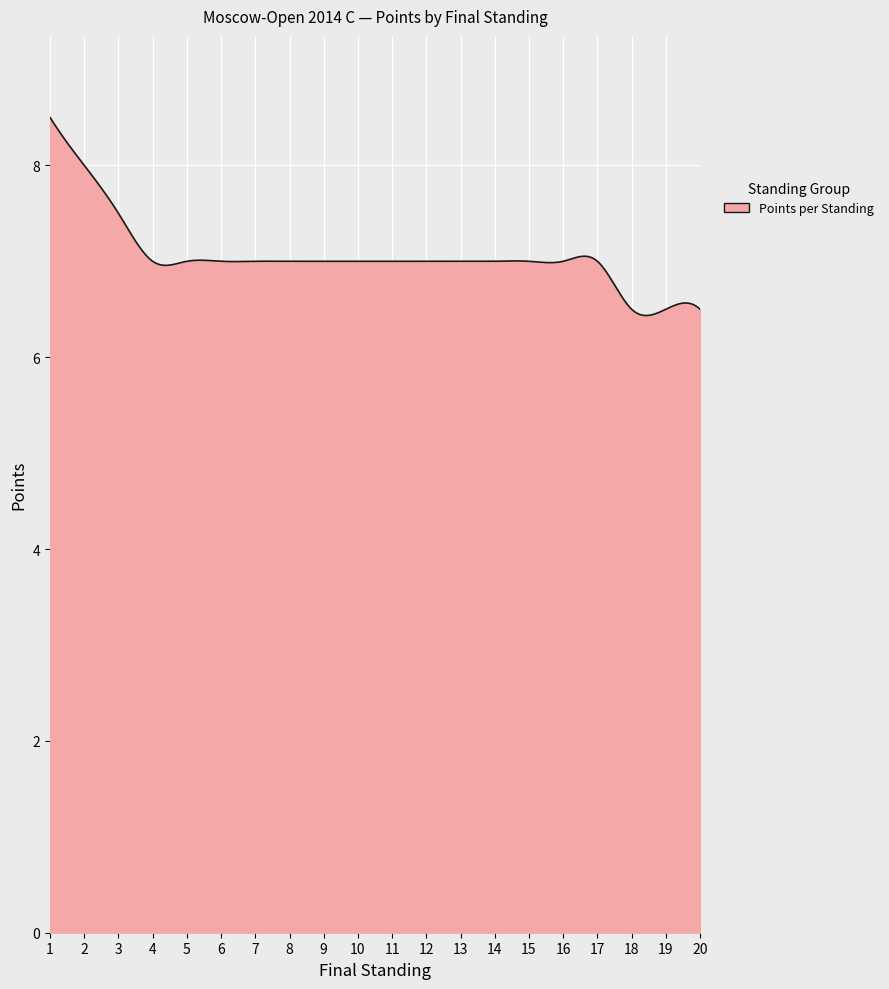

What is the difference between the maximum and minimum values?

2.1